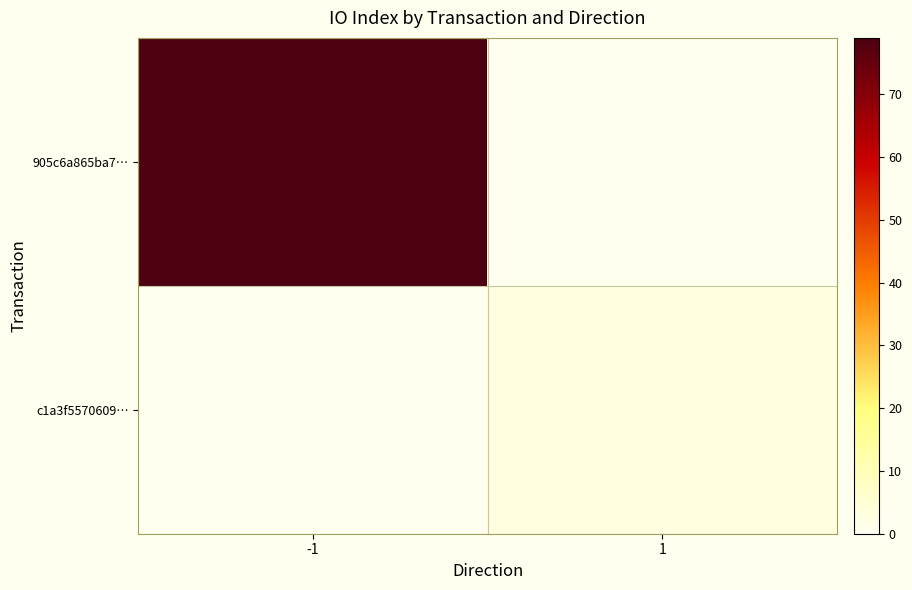

Reading left to right, list all the values displayed in this chart.

905c6a865ba7…: -1=79	1=0
c1a3f5570609…: -1=0	1=3